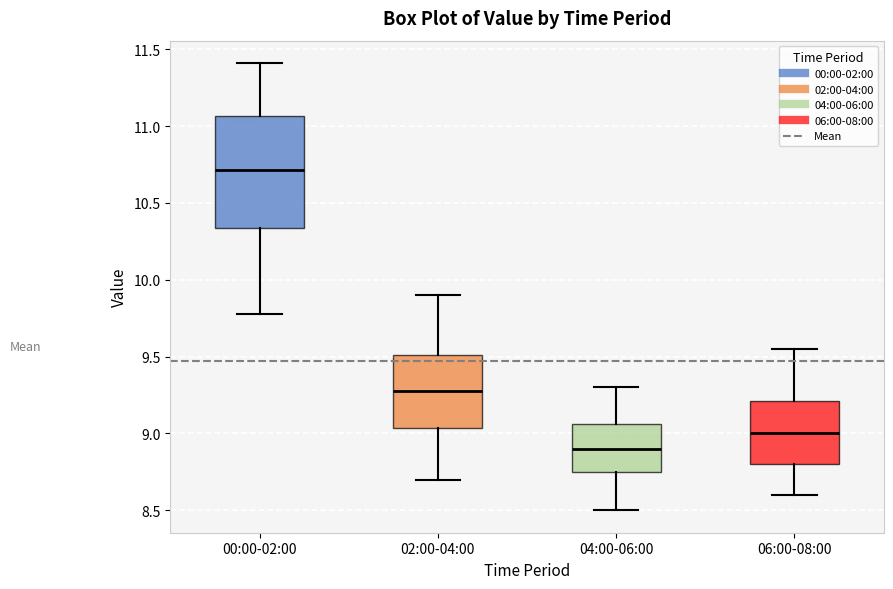

Where does the lower whisker of the box for 04:00-06:00 end on the y-axis? The values are not printed on the chart, so give them approximately, as read against the axis.

8.50